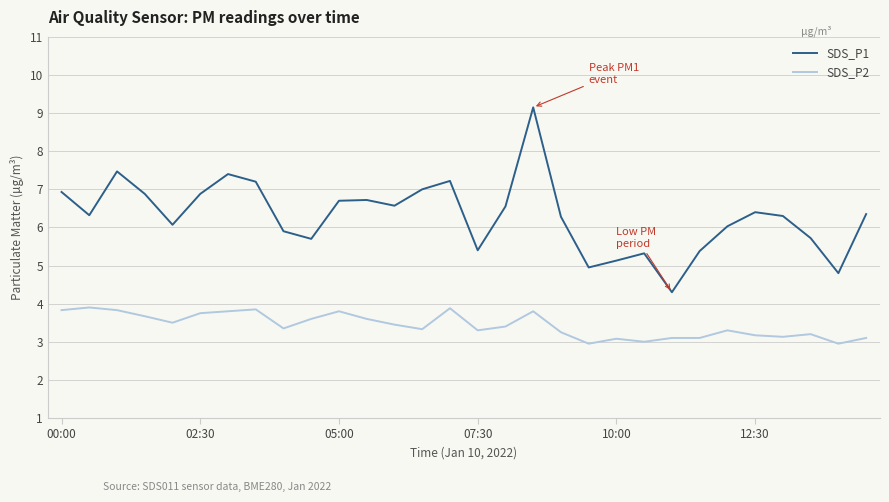

List the series in order of their peak value, highest first.

SDS_P1, SDS_P2